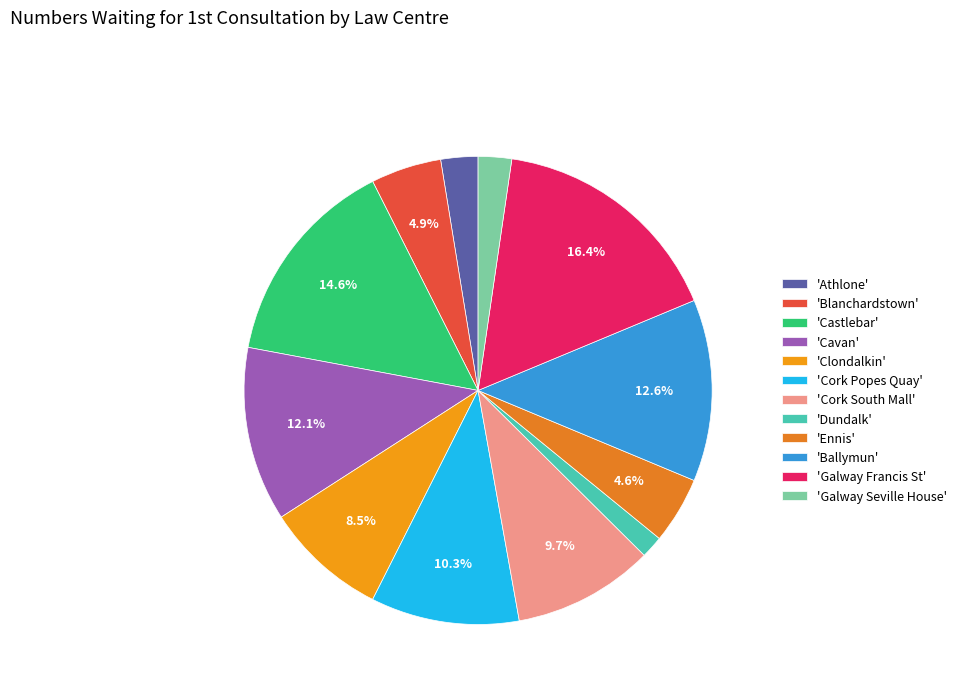

How many segments does this pie chart have?

12